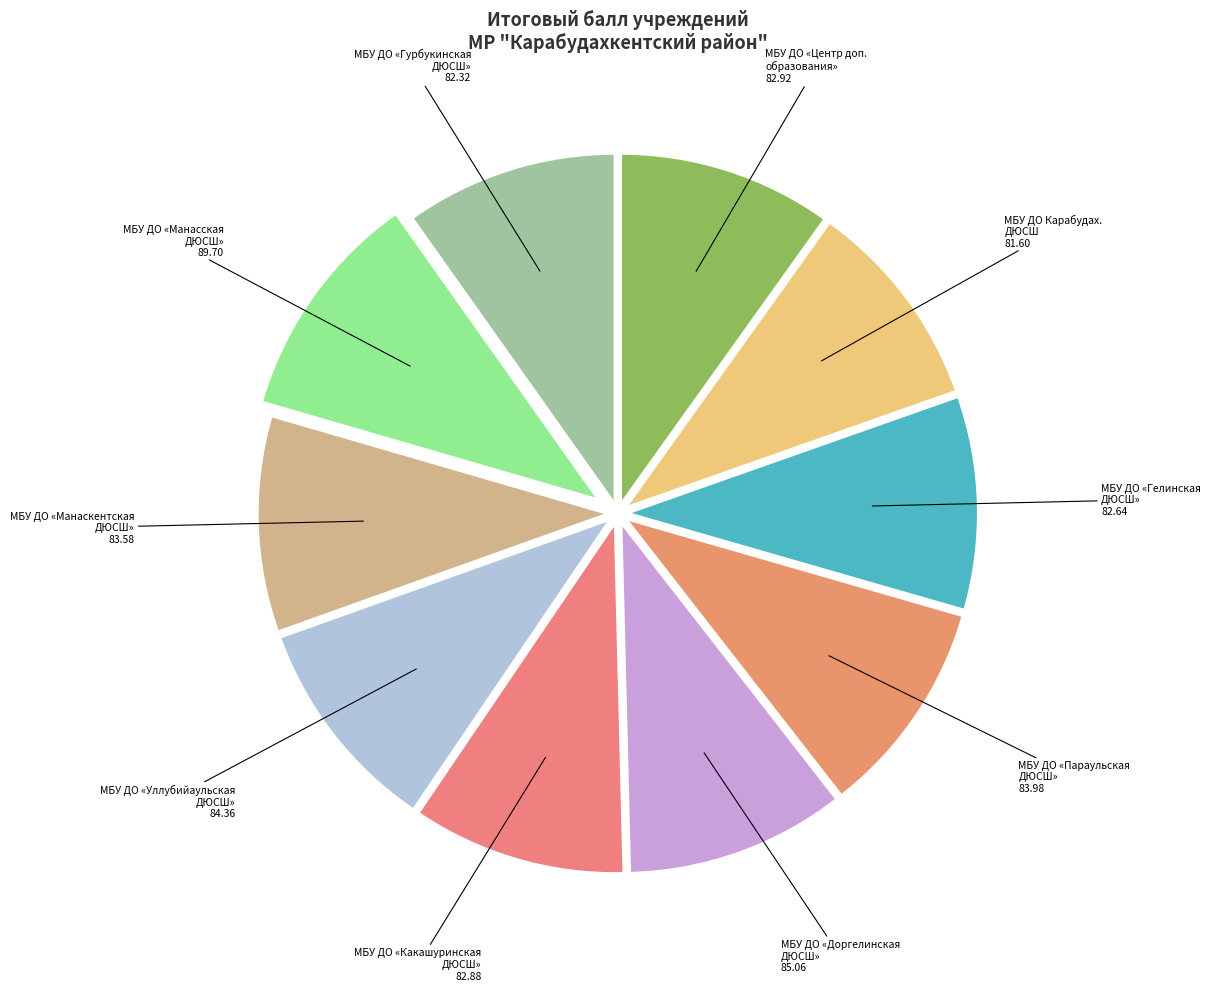

The МБУ ДО «Гелинская ДЮСШ» 82.64 slice represents 10% of the pie. True or false?

True